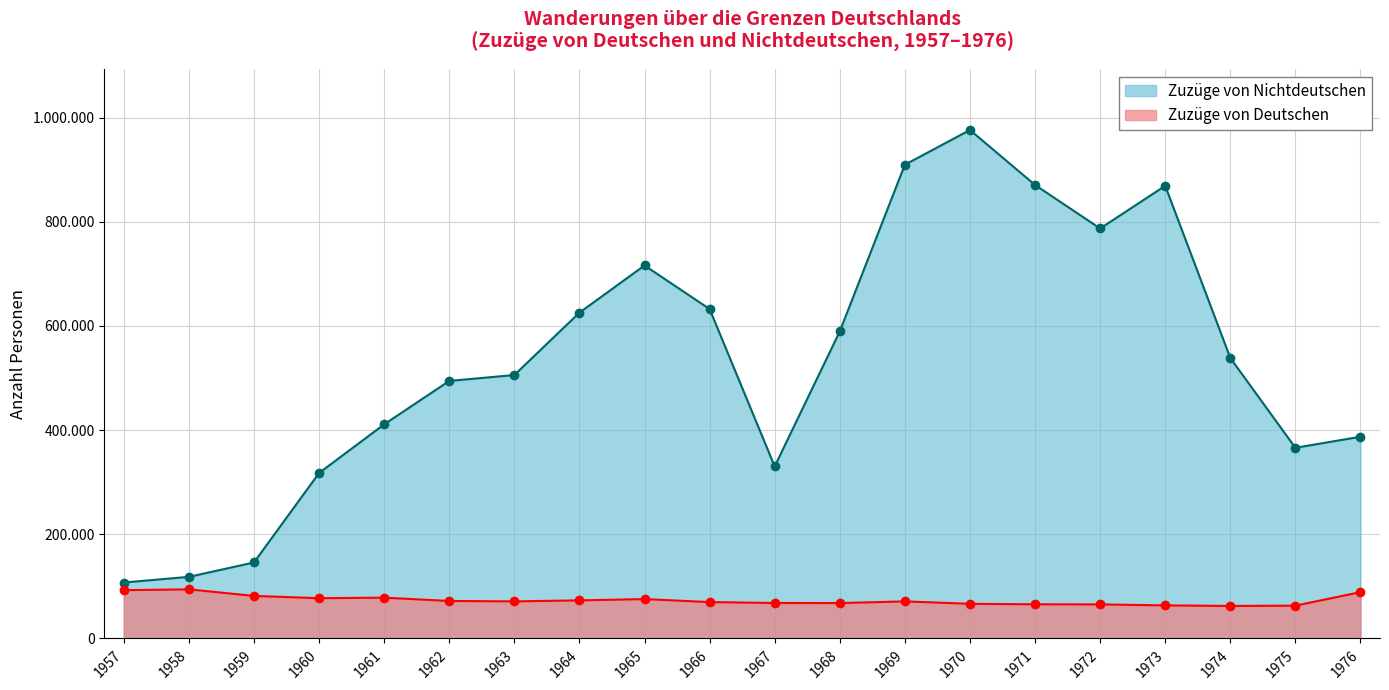

What is the difference between the maximum and minimum values in the Zuzüge von Deutschen series?

31799